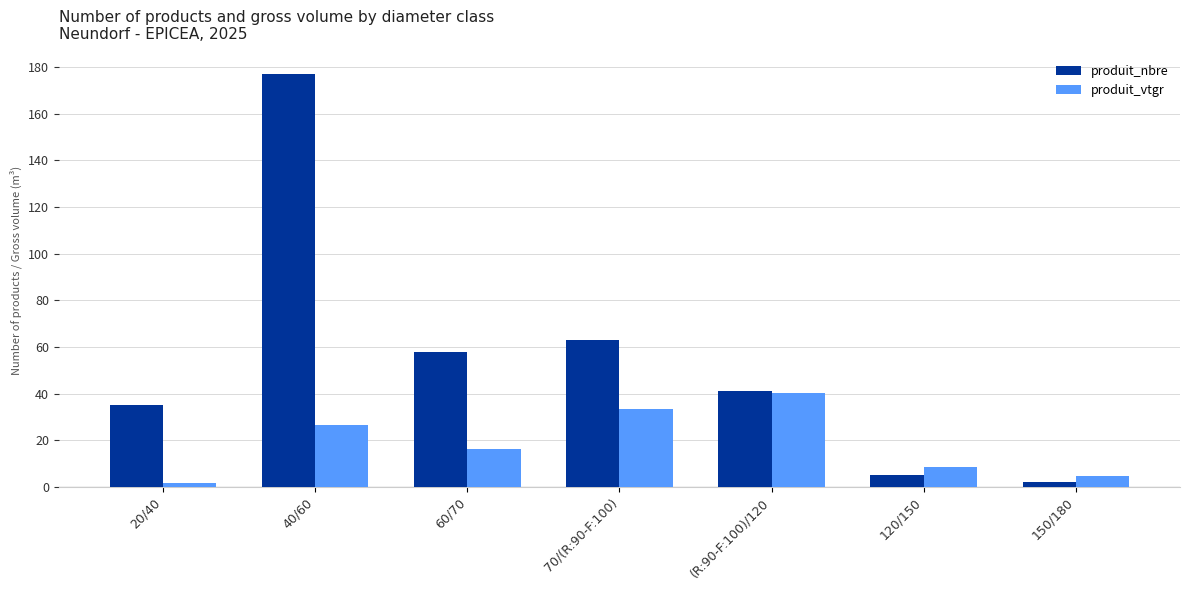

What is the minimum value shown in the chart?

1.5